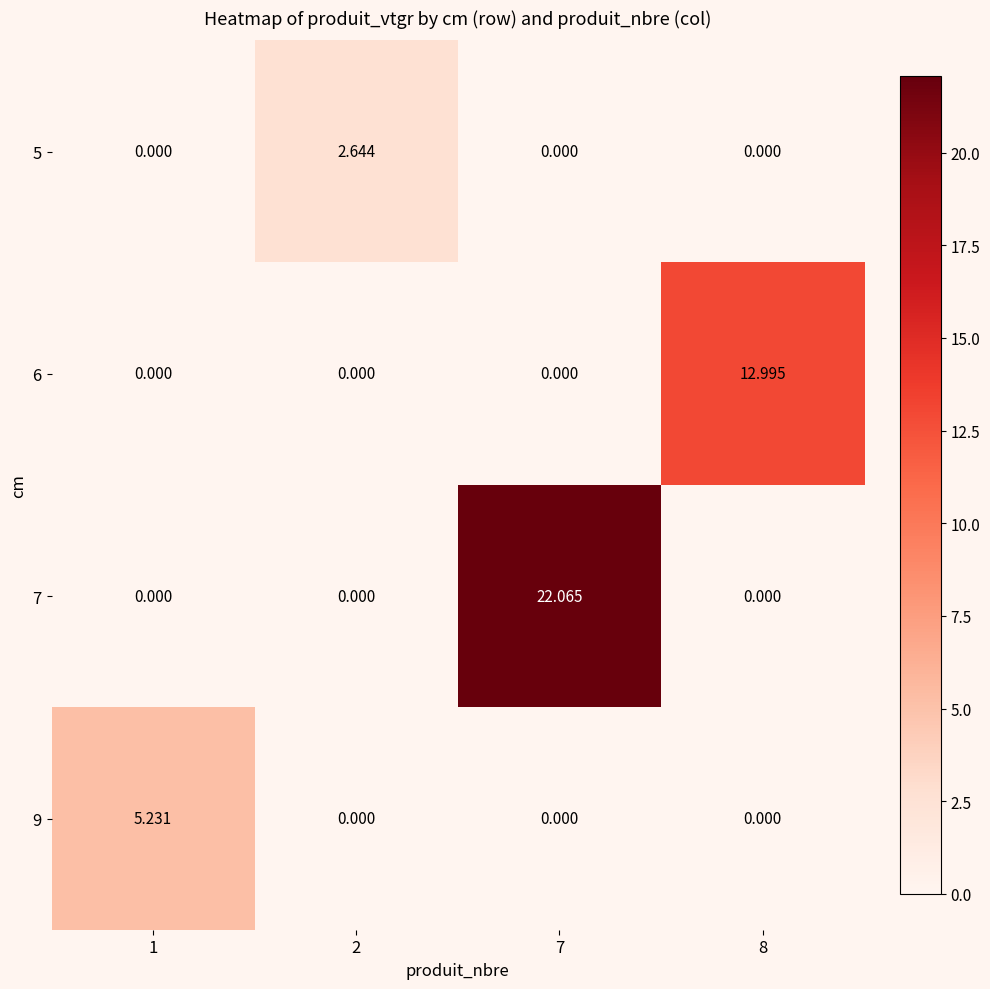

How many series are shown in this chart?

4